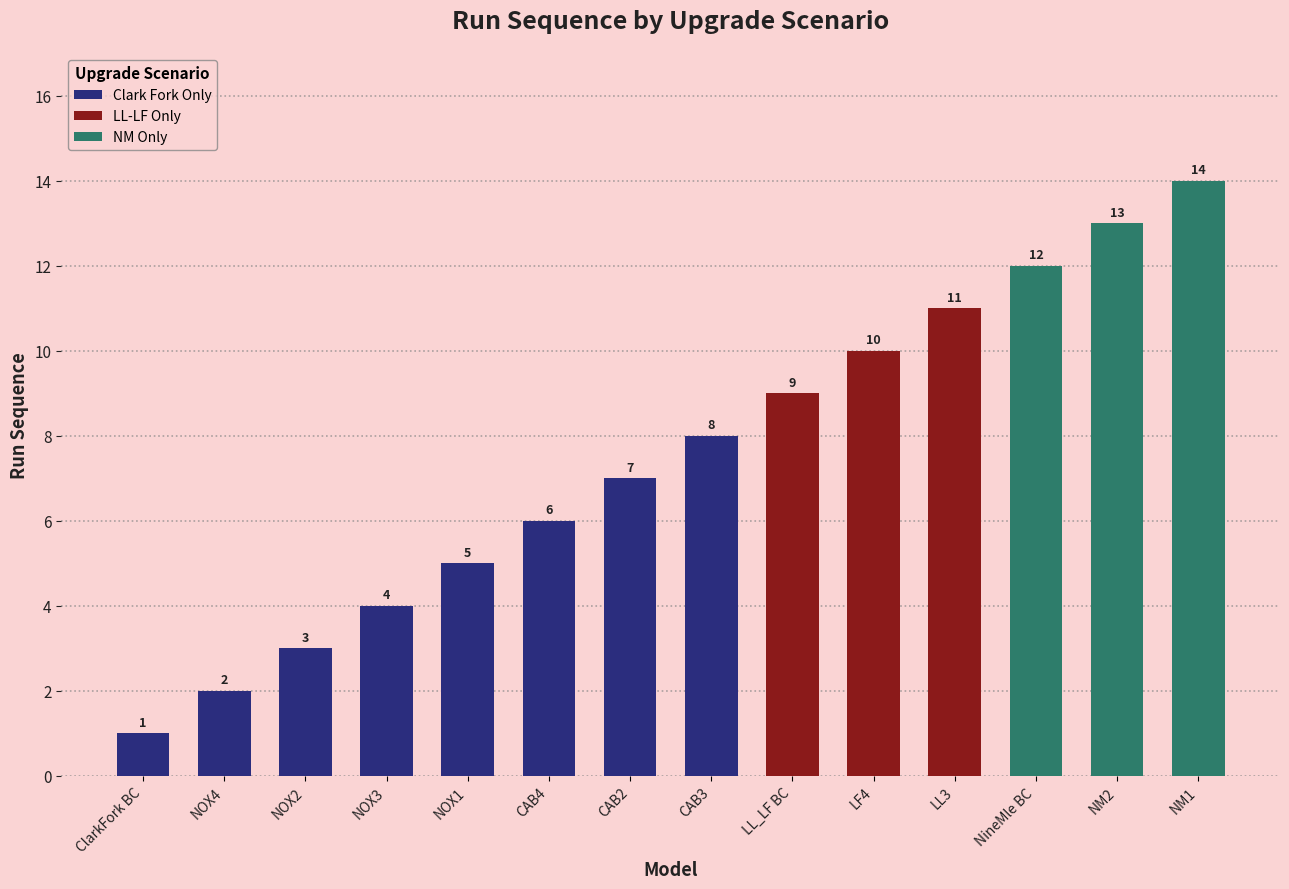

What is the difference between the second highest and minimum values?

12